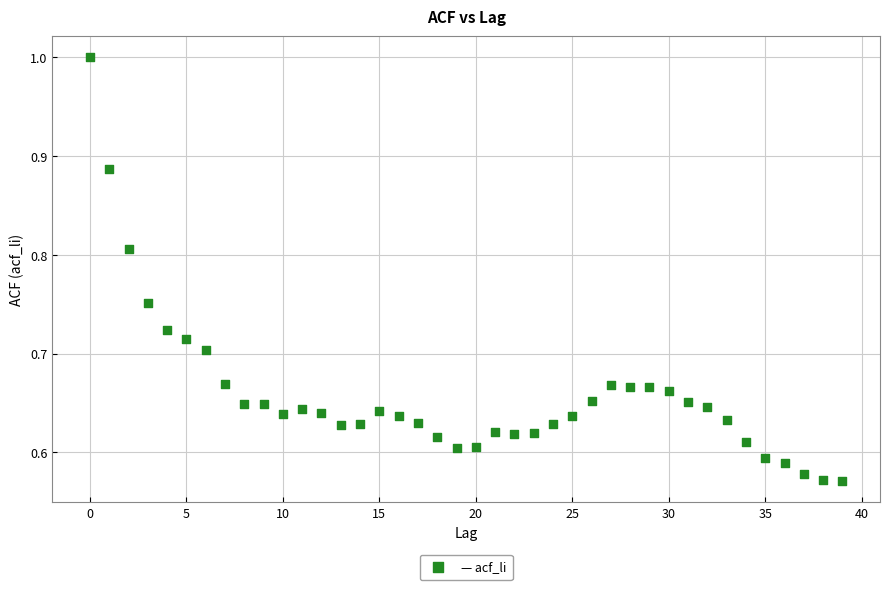

What is the range of Y values (max minus min)?

0.4